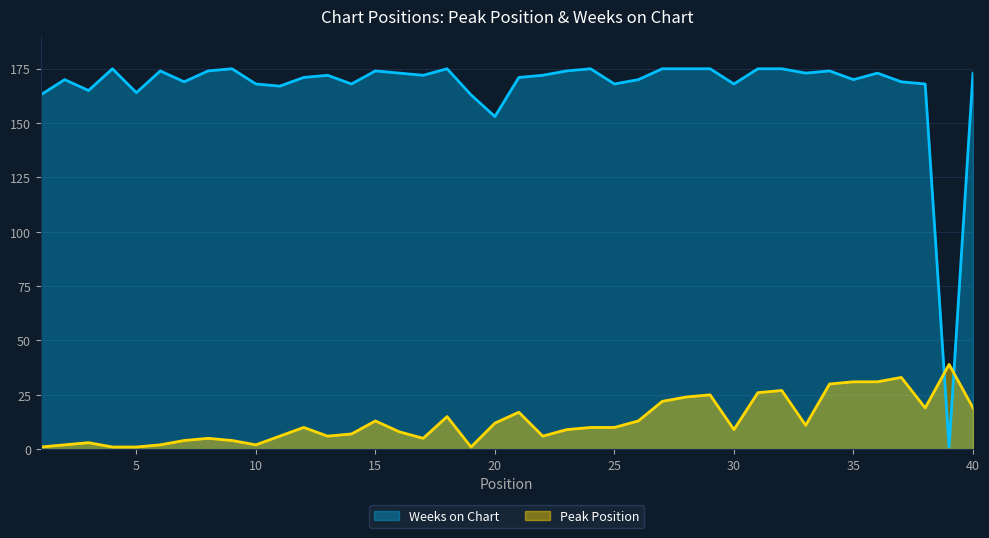

Which label corresponds to the largest value in the chart?

4